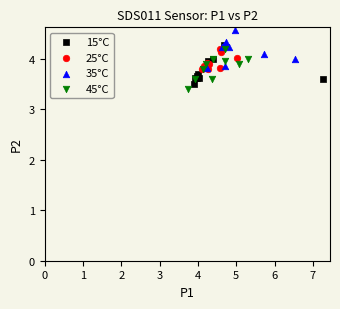

What are all the series names shown in the legend?

15°C, 25°C, 35°C, 45°C